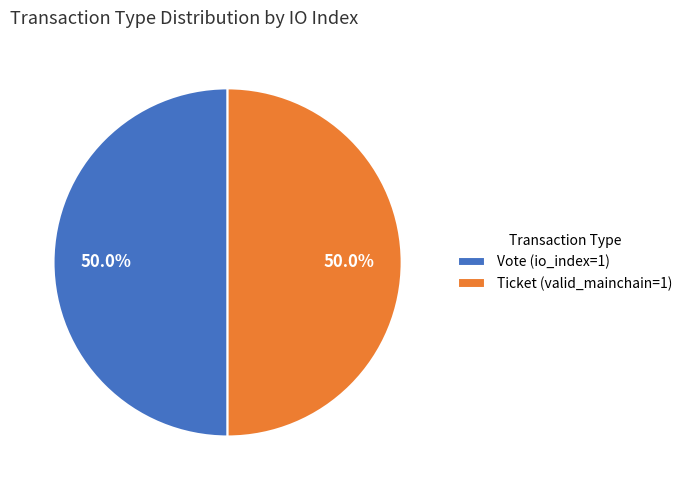

Count the number of slices in the pie.

2